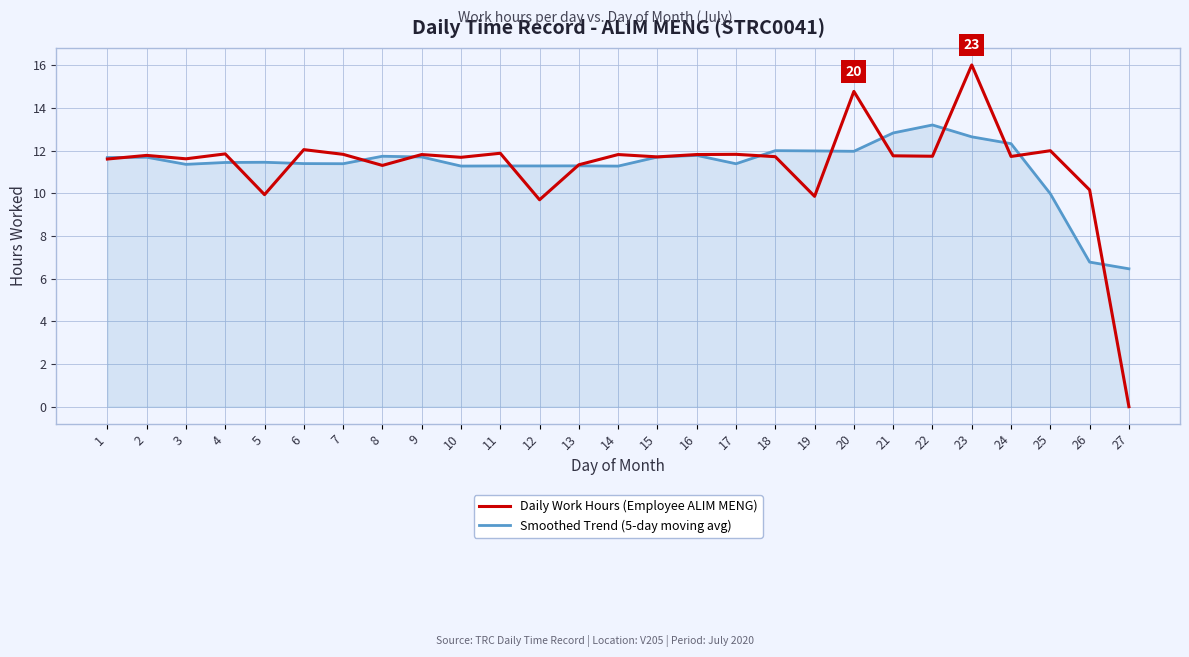

What is the sum of the Daily Work Hours (Employee ALIM MENG) values at 13 and 9?

23.2